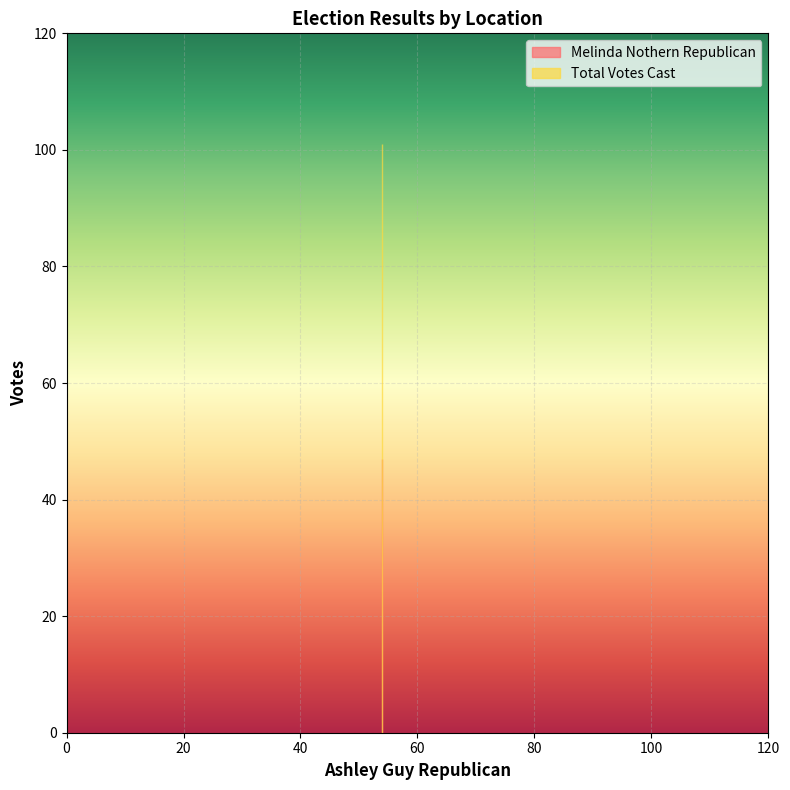

Is this an area chart (filled region under the line)?

No